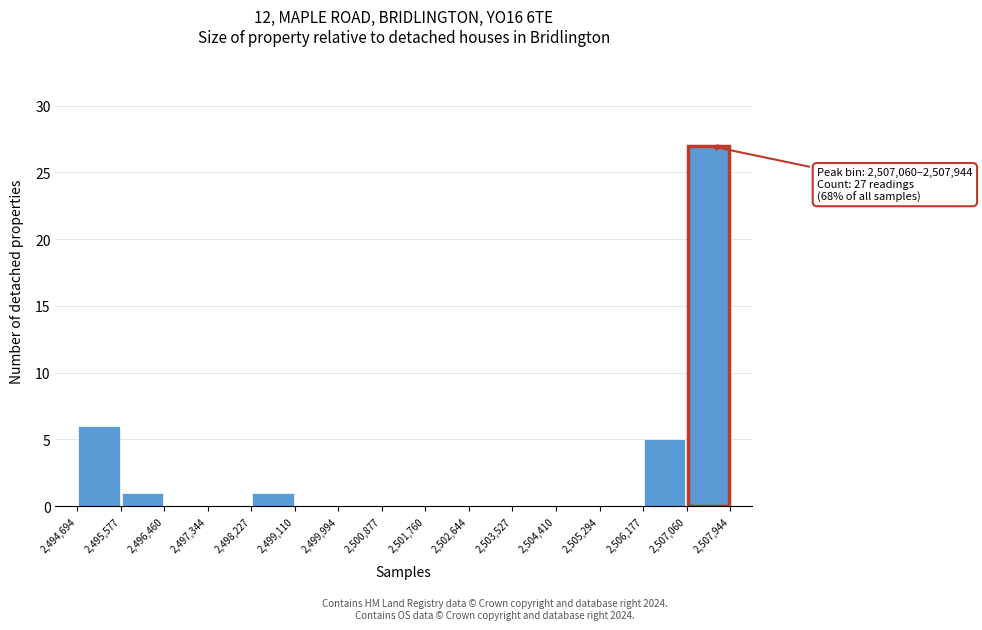

Over which range of the x-axis is the bar tallest?

2,507,060 to 2,507,944